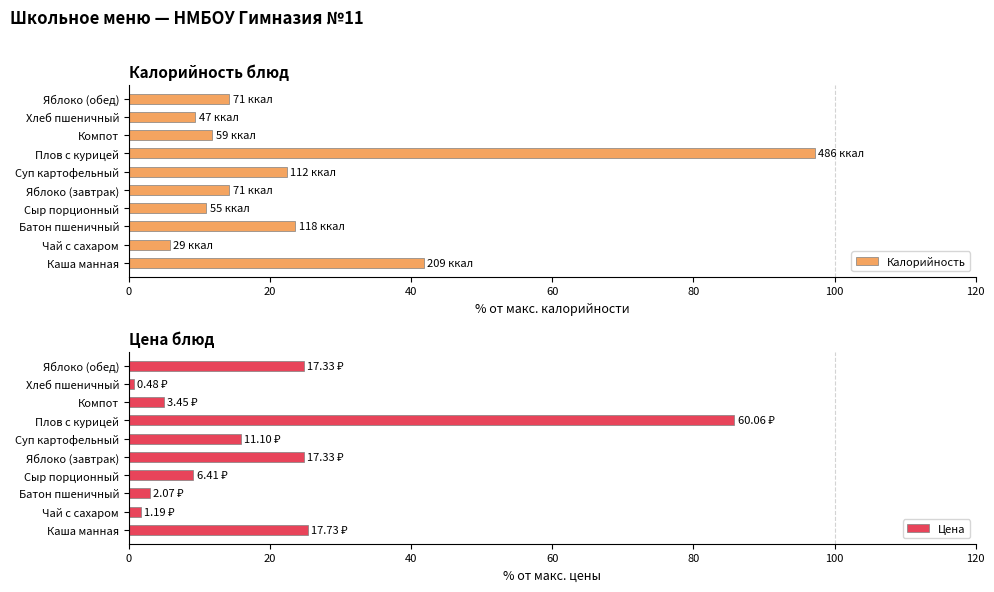

At how many categories does at least one series exceed 95?

1